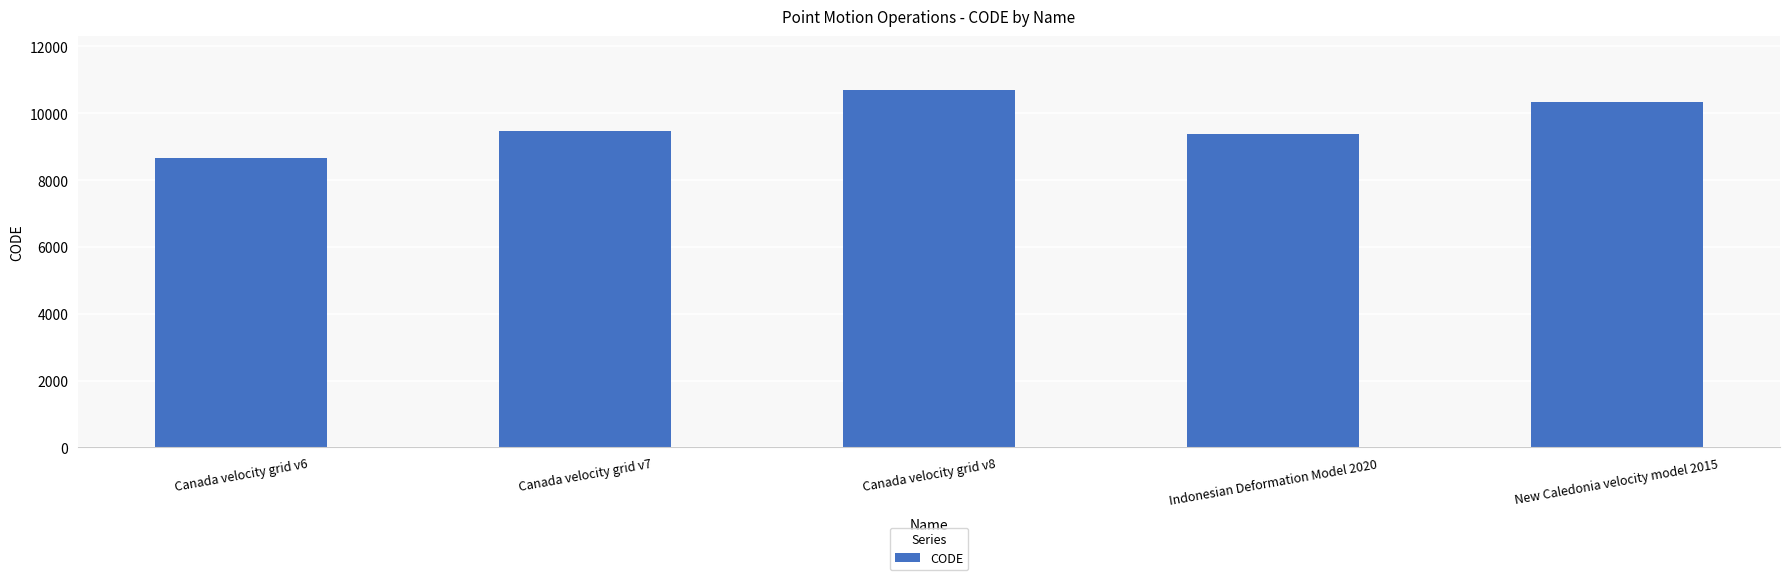

What is the change in value from Canada velocity grid v8 to New Caledonia velocity model 2015?

-384